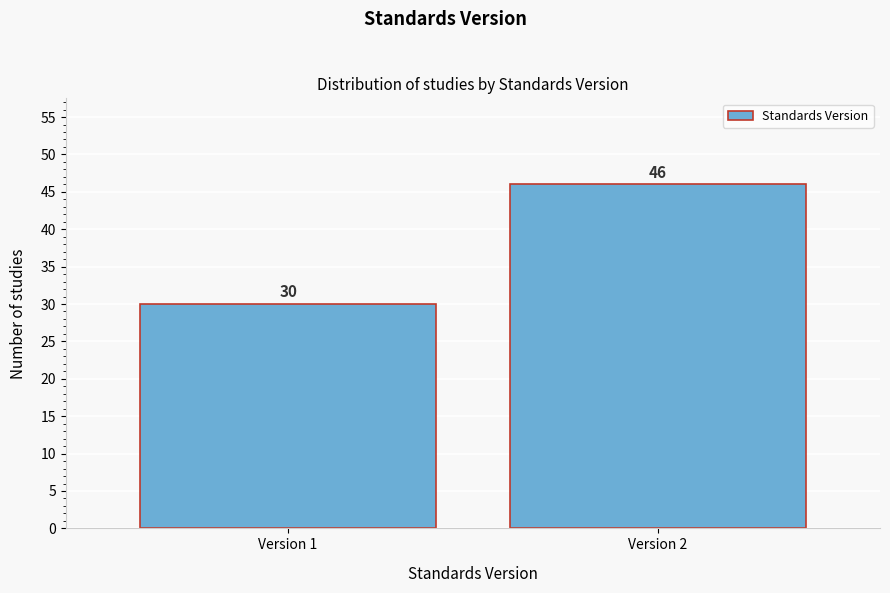

Reading left to right, extract all data points from this chart.

Version 1=30	Version 2=46